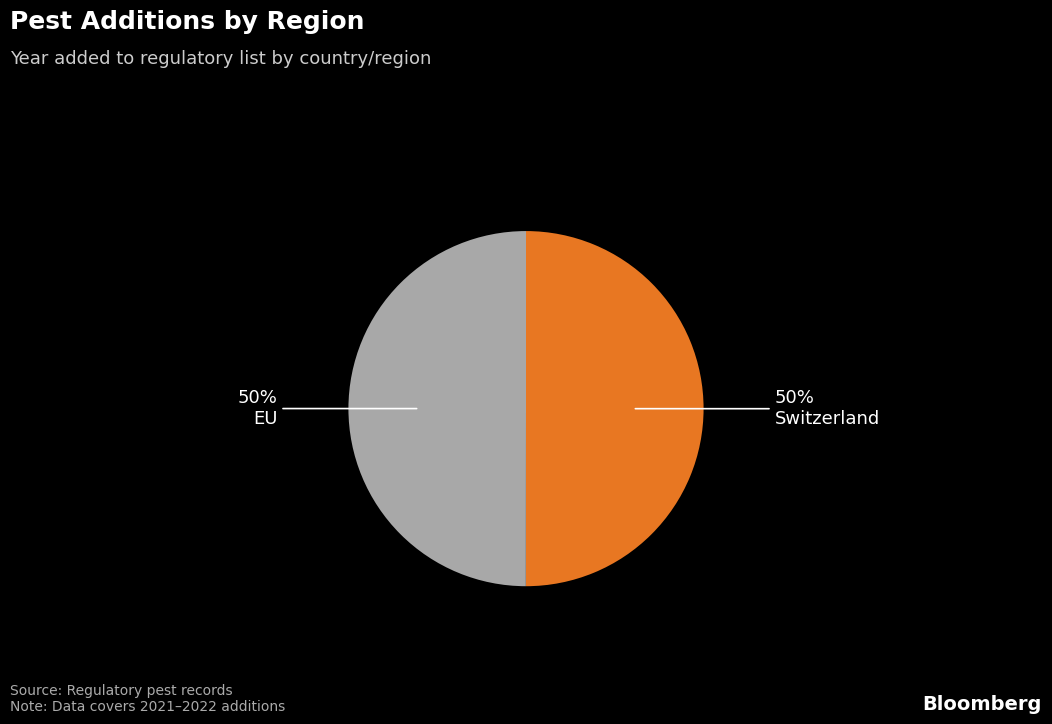

To the nearest percent, what is the average slice percentage?

50%